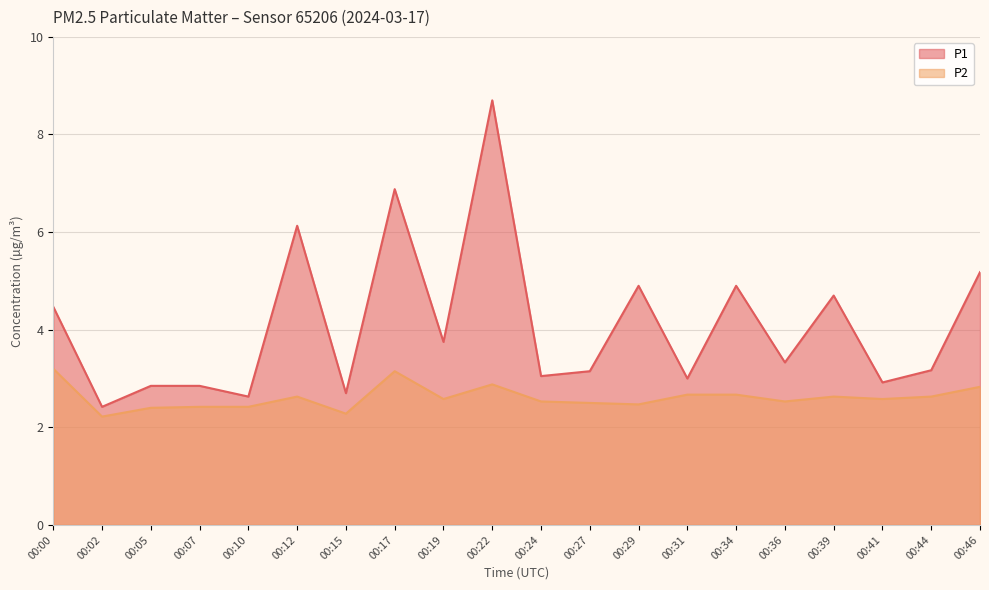

What is the highest value of the P1 series?

8.7